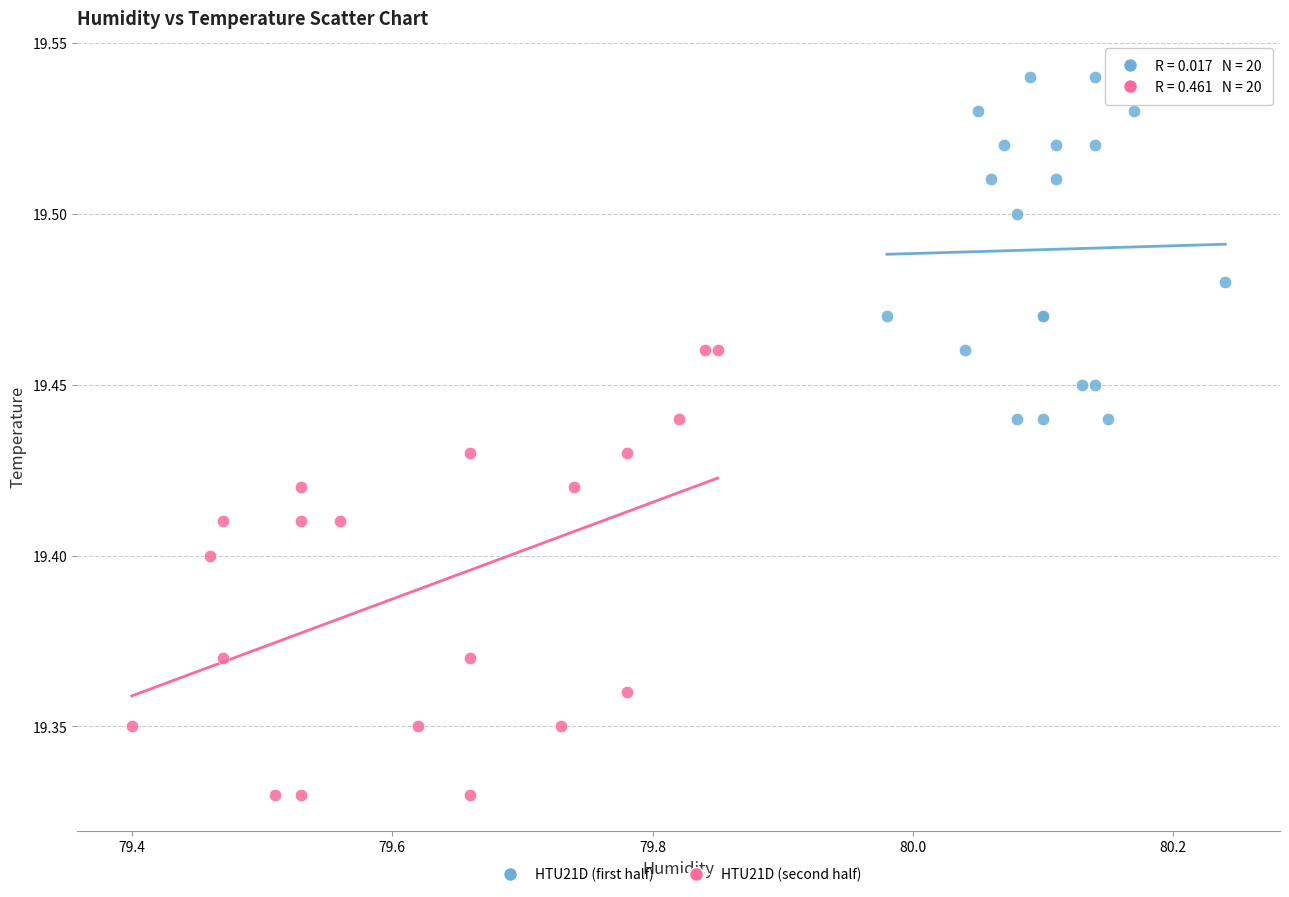

Which series reaches the maximum Y coordinate?

HTU21D (first half)